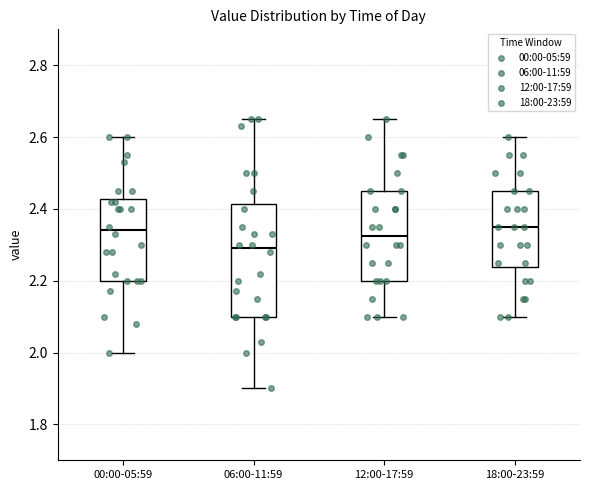

Which box is the tallest, from its lower edge to its upper edge?

06:00-11:59